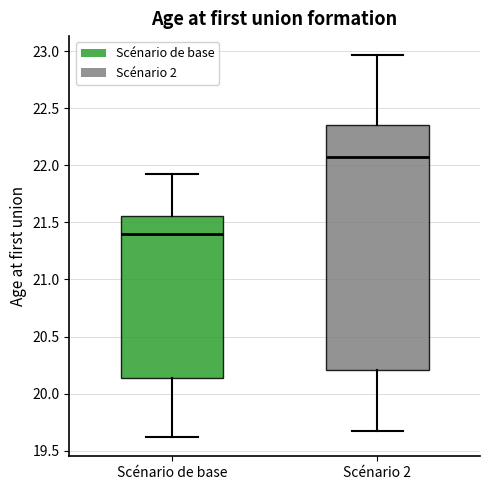

Where is the upper edge of the box for Scénario 2 on the y-axis? The values are not printed on the chart, so give them approximately, as read against the axis.

22.35